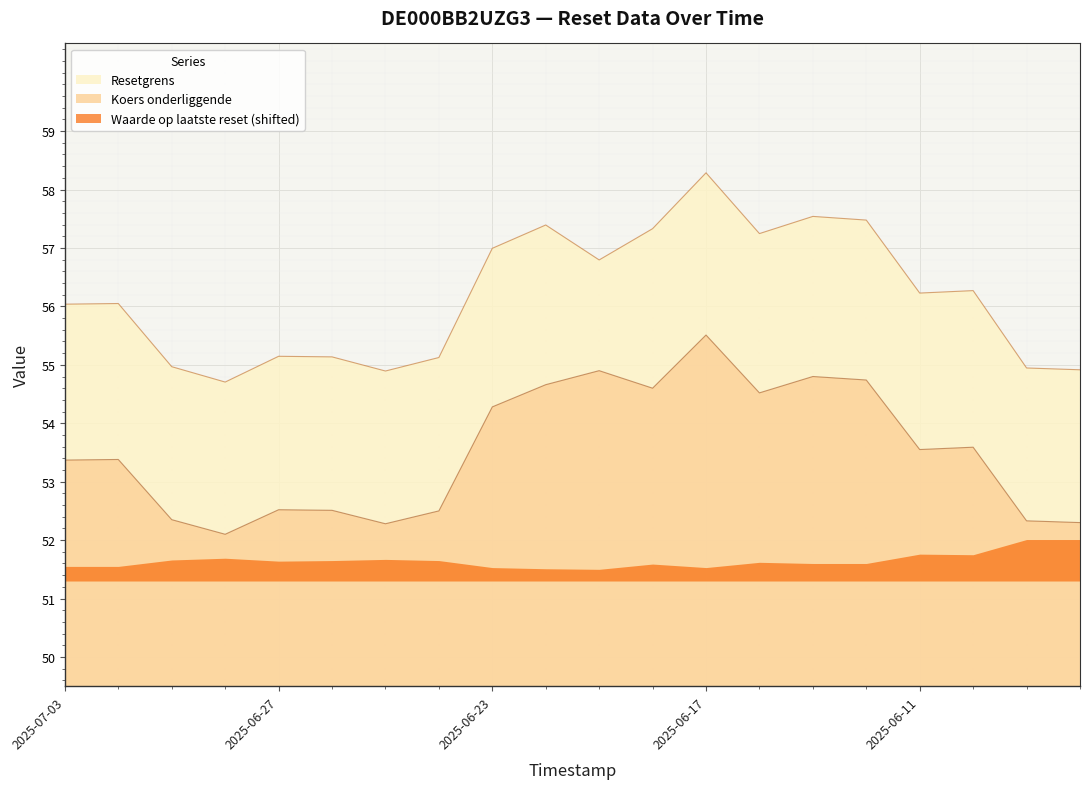

True or false: Koers onderliggende and Resetgrens intersect in this chart.

False